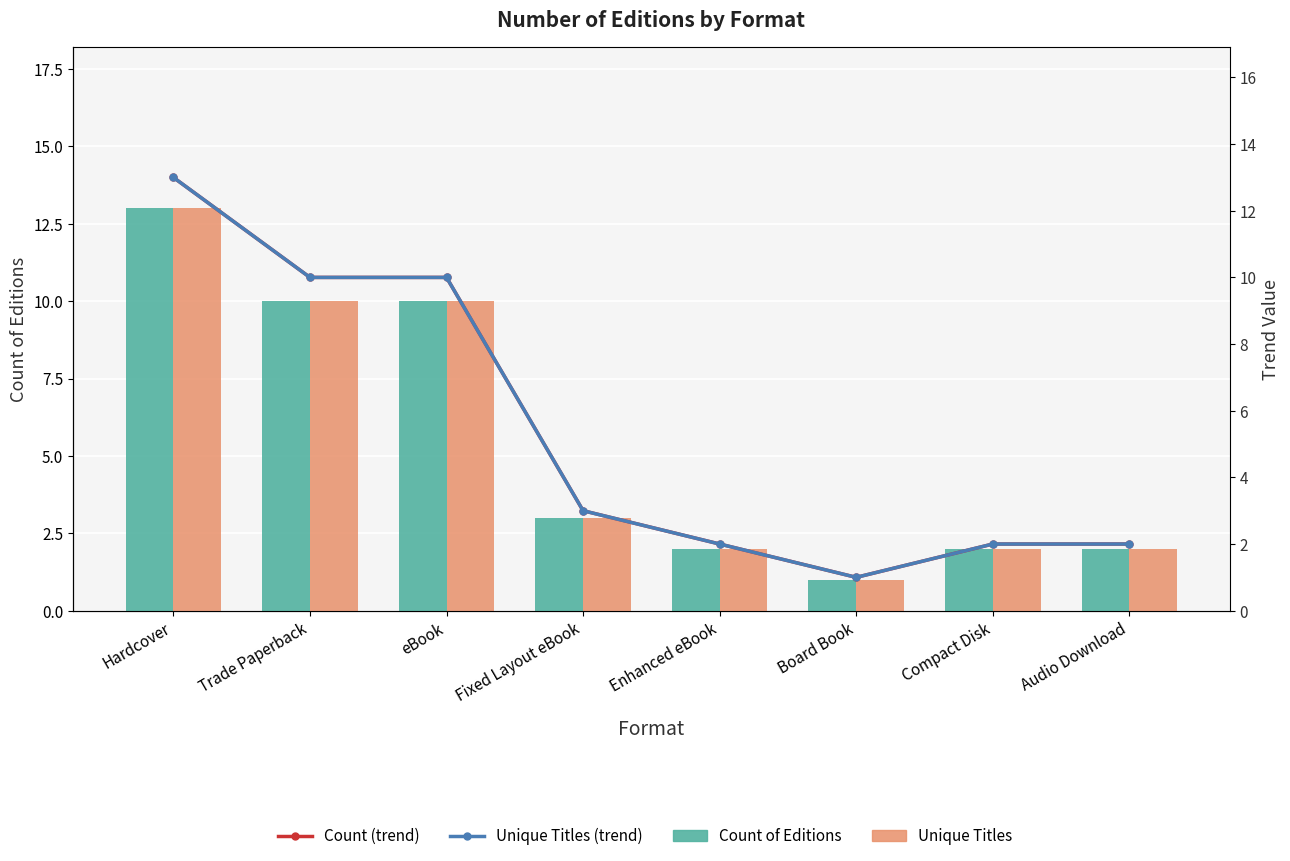

What is the difference between the second highest and second lowest values in the Count (trend) series?

8